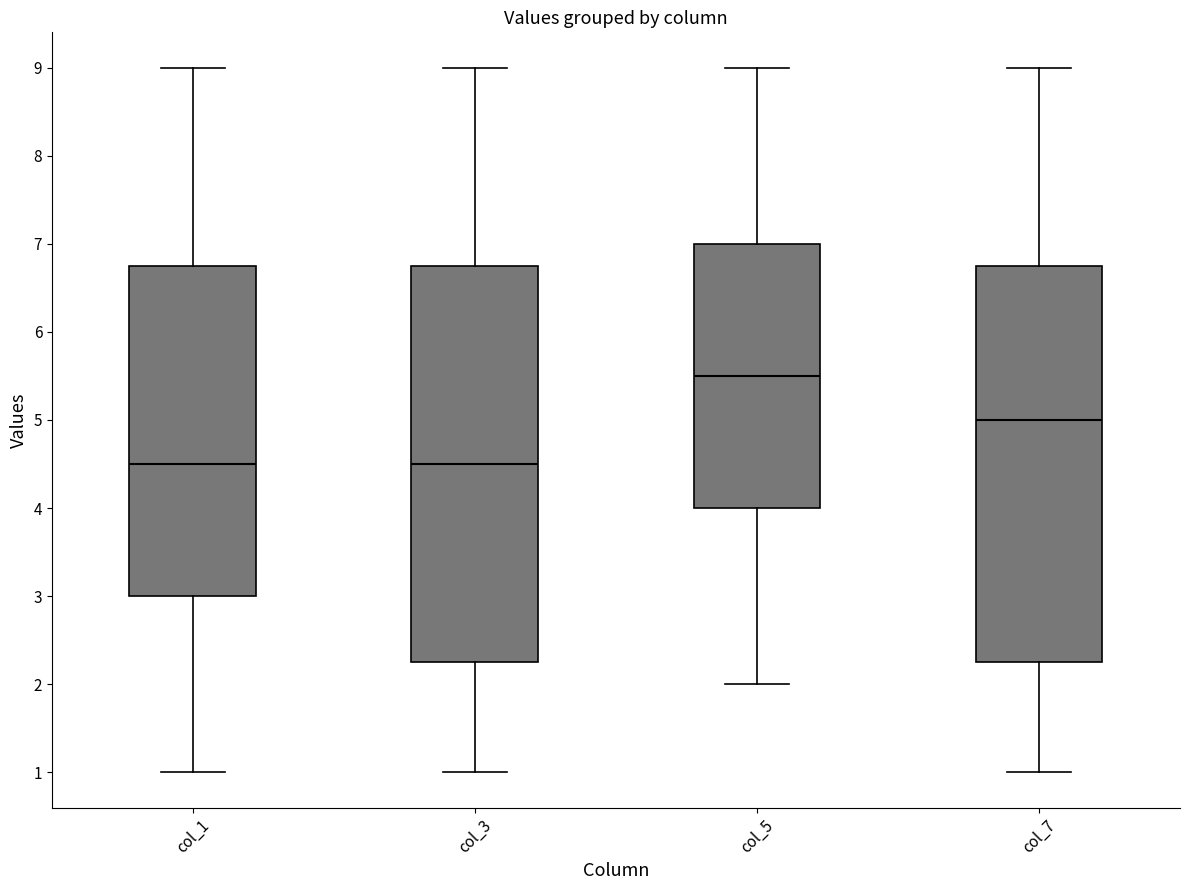

Reading left to right, transcribe this box plot: for each box, give where its median line is, the range the box spans, and where its two whiskers end, as read against the y-axis. The values are not printed on the chart, so give them approximately, as read against the axis.

col_1: median 4.5, box 3.0 to 6.8, whiskers 1.0 to 9.0
col_3: median 4.5, box 2.3 to 6.8, whiskers 1.0 to 9.0
col_5: median 5.5, box 4.0 to 7.0, whiskers 2.0 to 9.0
col_7: median 5.0, box 2.3 to 6.8, whiskers 1.0 to 9.0